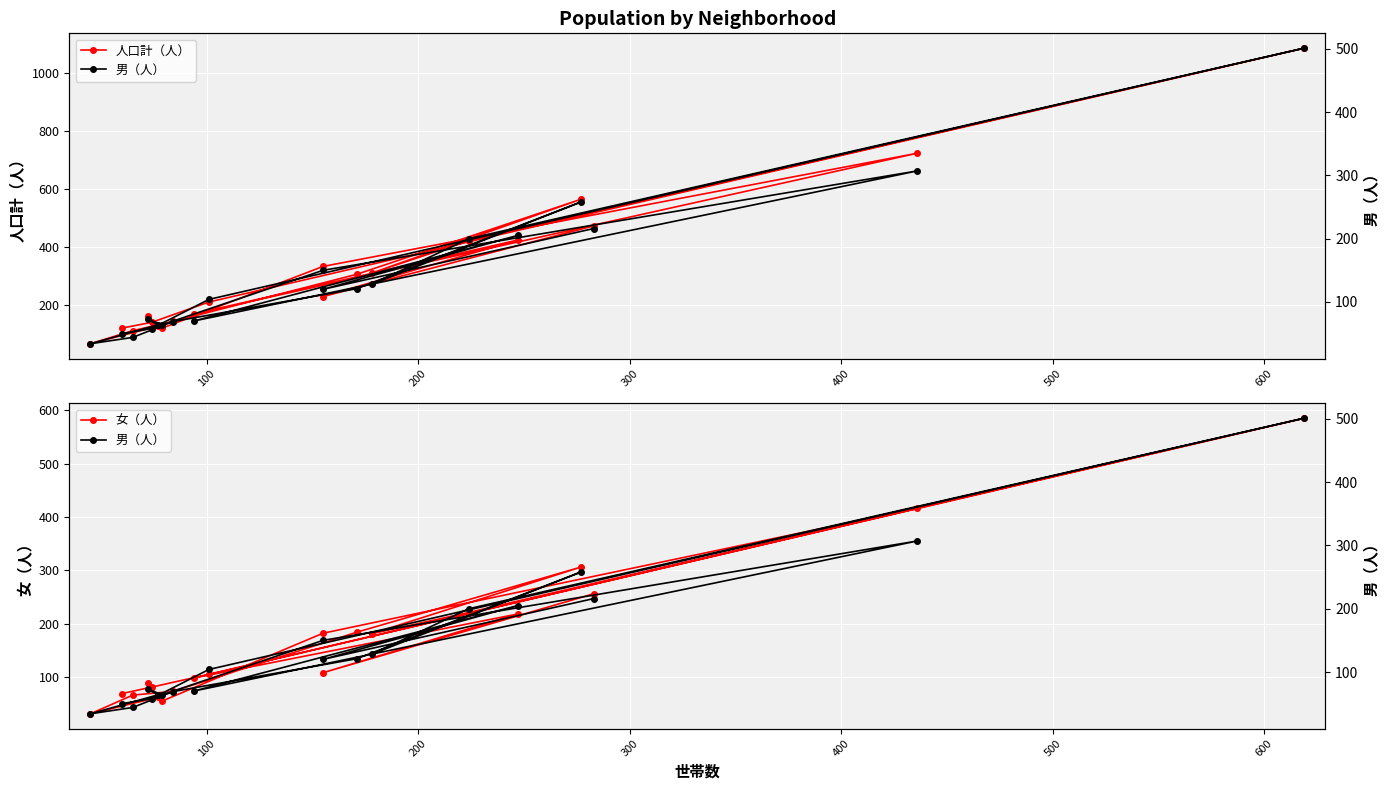

What are all the series names shown in the legend?

人口計（人）, 女（人）, 男（人）